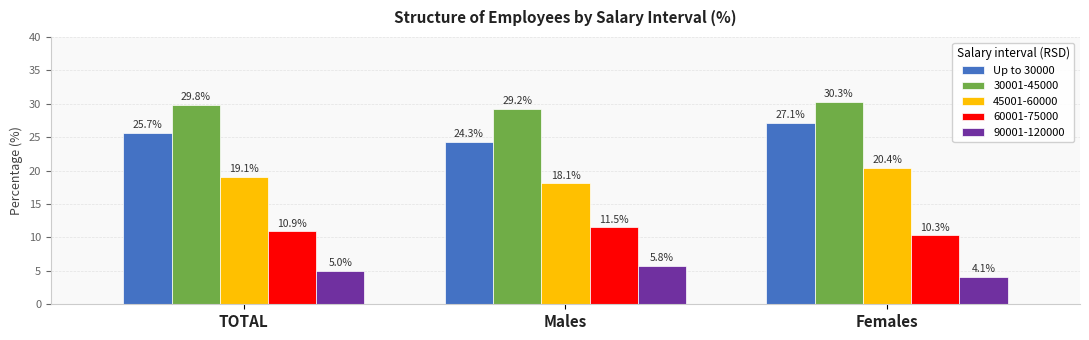

Where is 30001-45000 nearest to the value 29?

Males